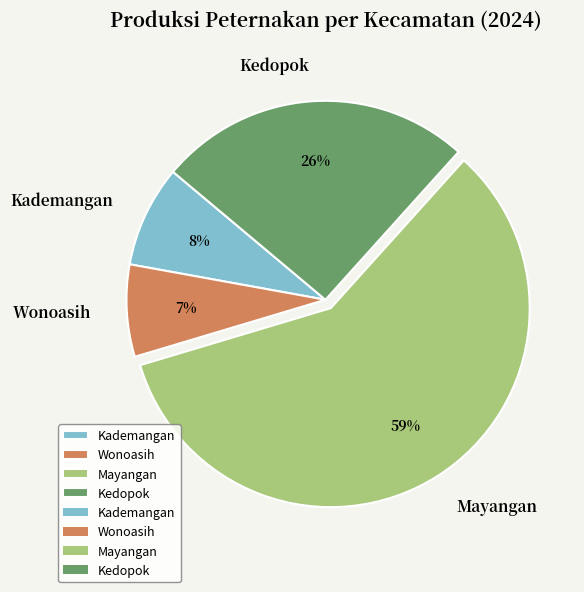

What is the largest slice in the pie chart?

Mayangan